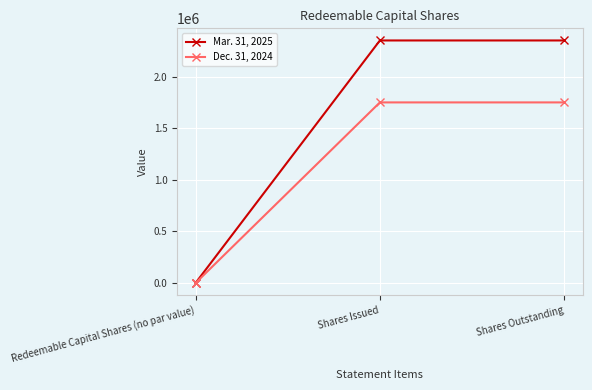

What are all the series names shown in the legend?

Mar. 31, 2025, Dec. 31, 2024